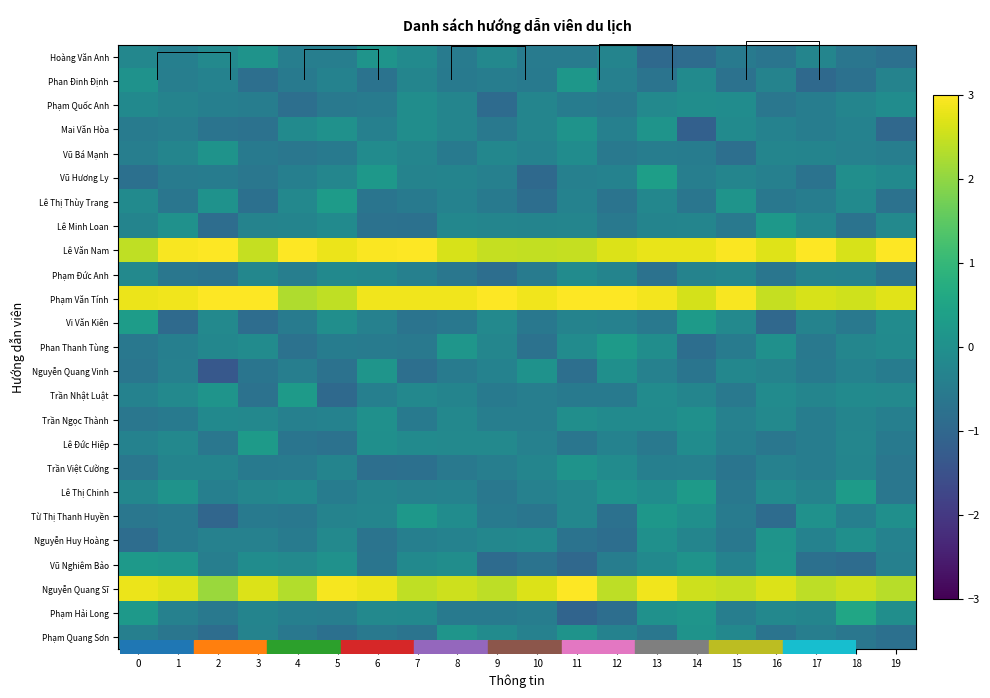

True or false: Lê Minh Loan has a value of -0.0 at 19.

False